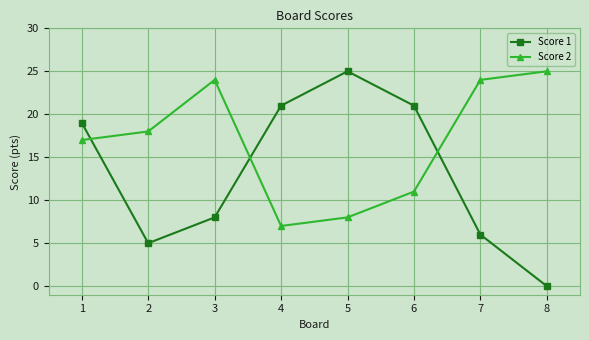

What is the difference between the maximum and minimum values in the Score 1 series?

25